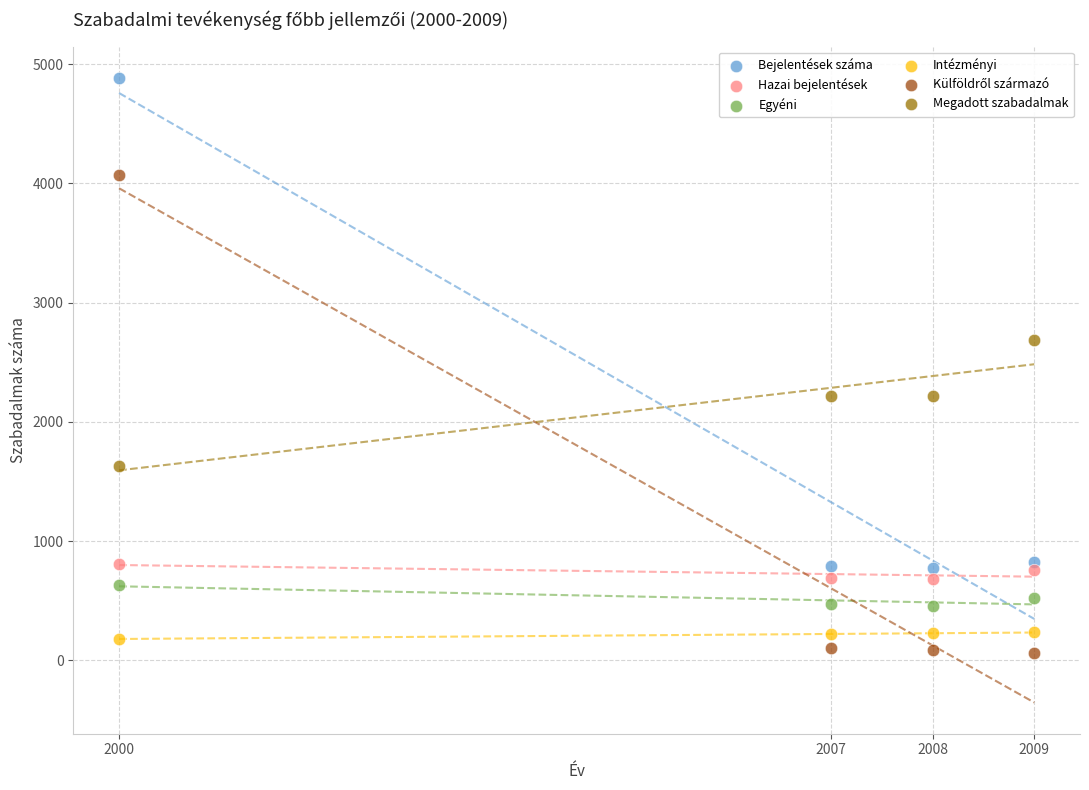

Across all data points, what is the range of Y values (max minus min)?

4818